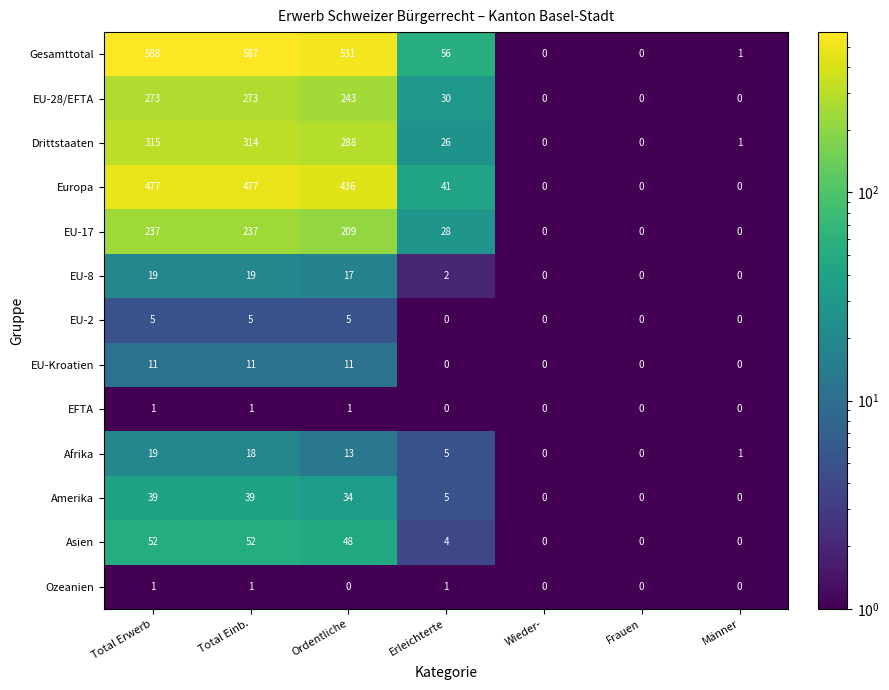

Which series has the largest range (max minus min)?

Gesamttotal